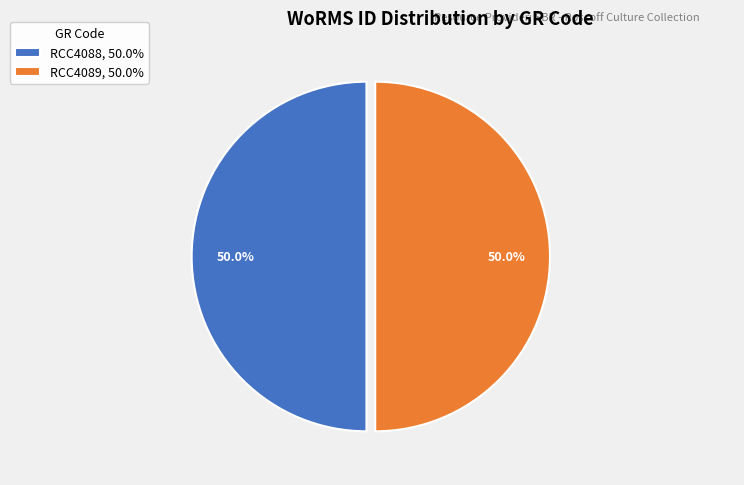

The RCC4089 slice represents 50% of the pie. True or false?

True